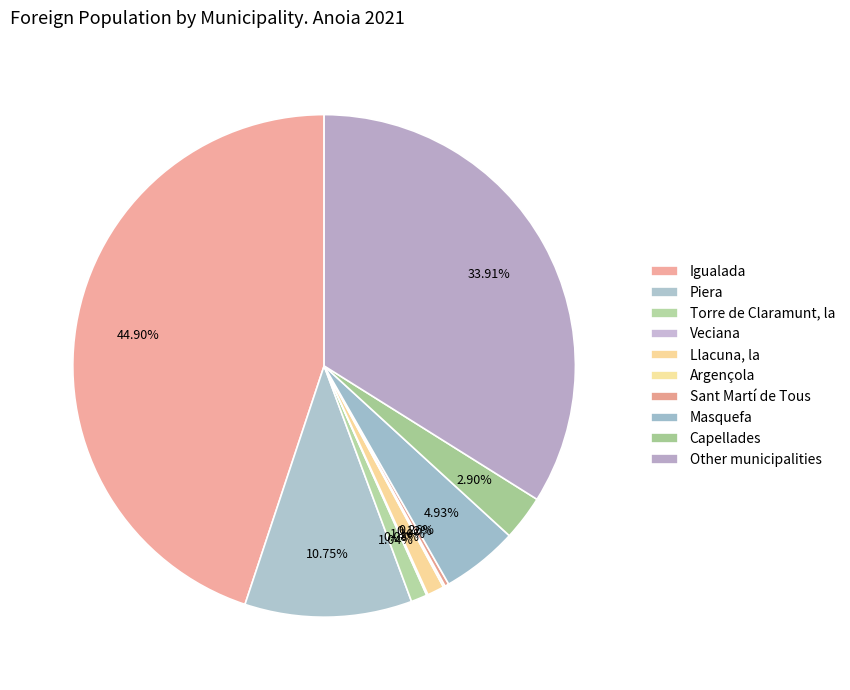

Between Masquefa and Veciana, which is larger?

Masquefa